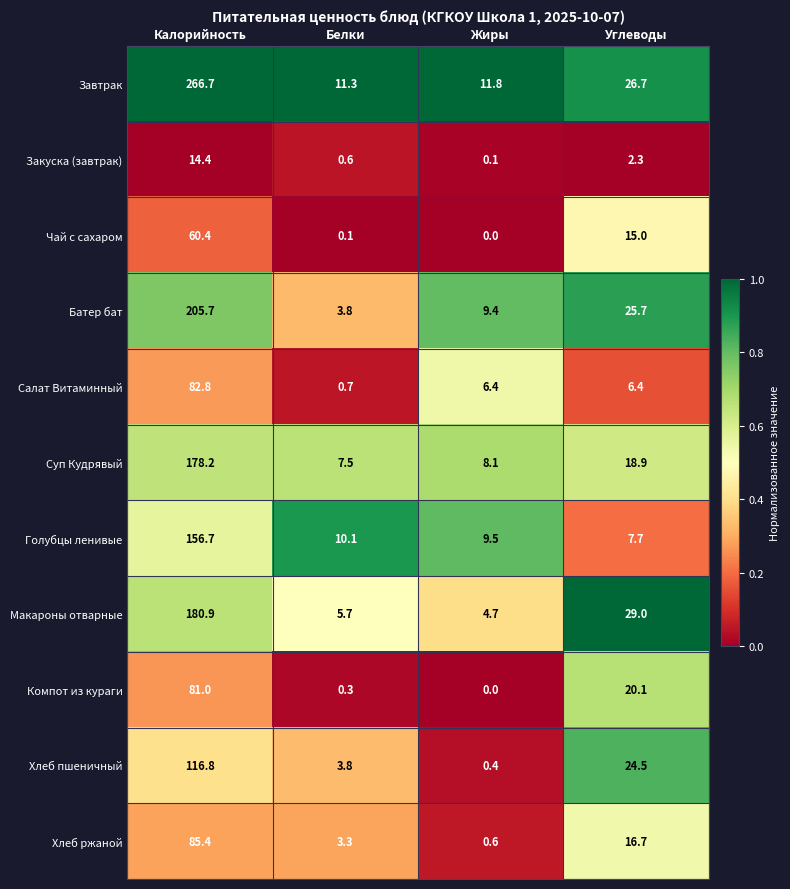

The Хлеб пшеничный series shows 2.2 at Белки. True or false?

False